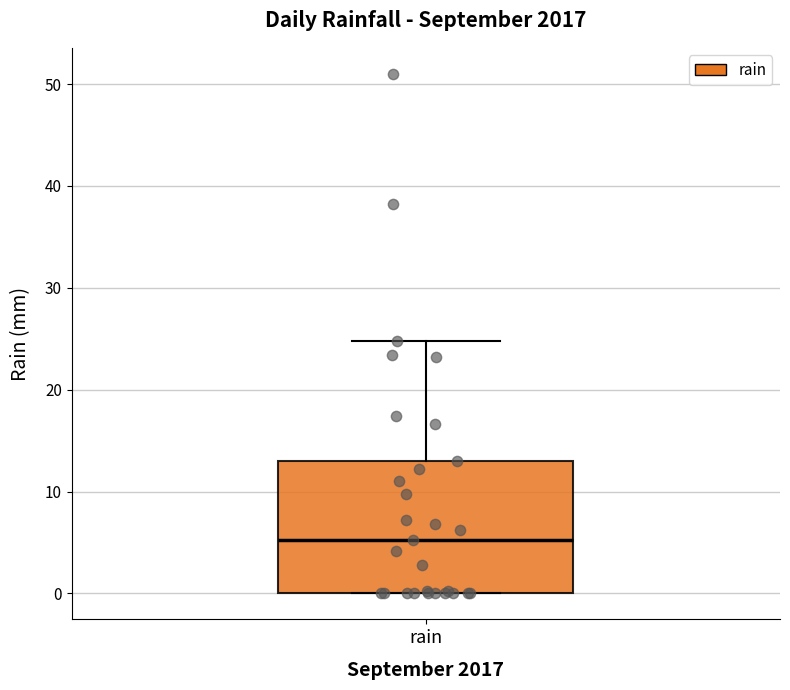

Transcribe this box plot: give where the median line is, the range the box spans, and where the two whiskers end, as read against the y-axis. The values are not printed on the chart, so give them approximately, as read against the axis.

median 5, box 0 to 13, whiskers 0 to 25